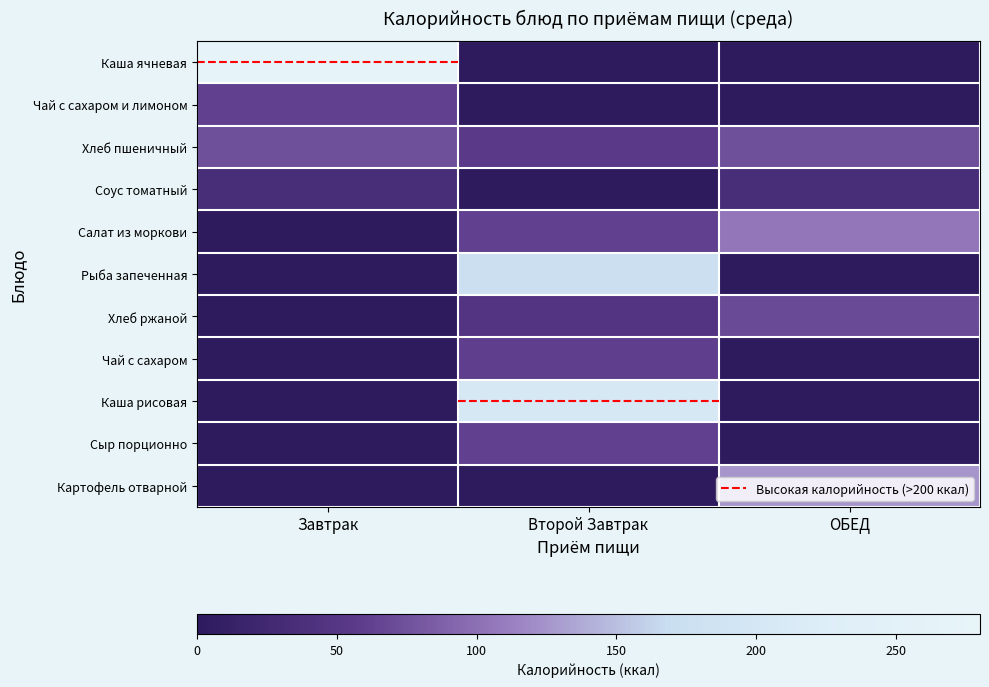

Reading right to left, list all the values displayed in this chart.

Каша ячневая: ОБЕД=0.0	Второй Завтрак=0.0	Завтрак=272.0
Чай с сахаром и лимоном: ОБЕД=0.0	Второй Завтрак=0.0	Завтрак=62.0
Хлеб пшеничный: ОБЕД=74.3	Второй Завтрак=55.7	Завтрак=74.3
Соус томатный: ОБЕД=34.0	Второй Завтрак=0.0	Завтрак=34.0
Салат из моркови: ОБЕД=105.2	Второй Завтрак=61.5	Завтрак=0.0
Рыба запеченная: ОБЕД=0.0	Второй Завтрак=174.2	Завтрак=0.0
Хлеб ржаной: ОБЕД=69.0	Второй Завтрак=46.0	Завтрак=0.0
Чай с сахаром: ОБЕД=0.0	Второй Завтрак=60.0	Завтрак=0.0
Каша рисовая: ОБЕД=0.0	Второй Завтрак=206.5	Завтрак=0.0
Сыр порционно: ОБЕД=0.0	Второй Завтрак=61.6	Завтрак=0.0
Картофель отварной: ОБЕД=125.5	Второй Завтрак=0.0	Завтрак=0.0